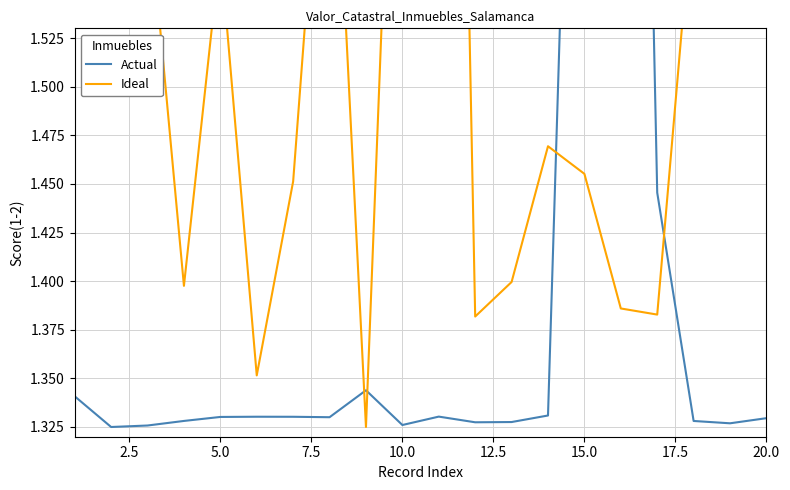

After their last crossing, which series has the higher values: Ideal or Actual?

Ideal